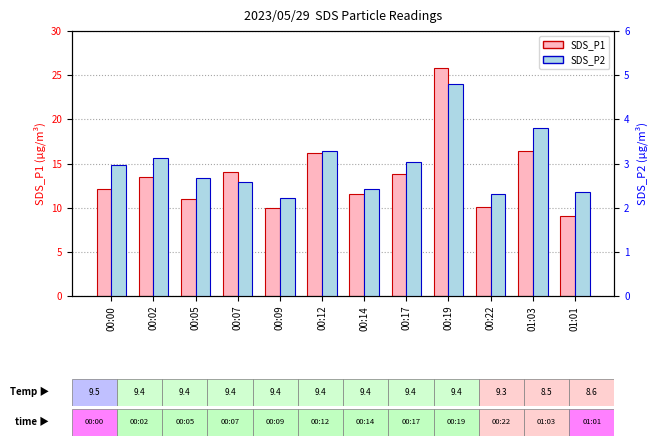

How many groups of bars are there?

12